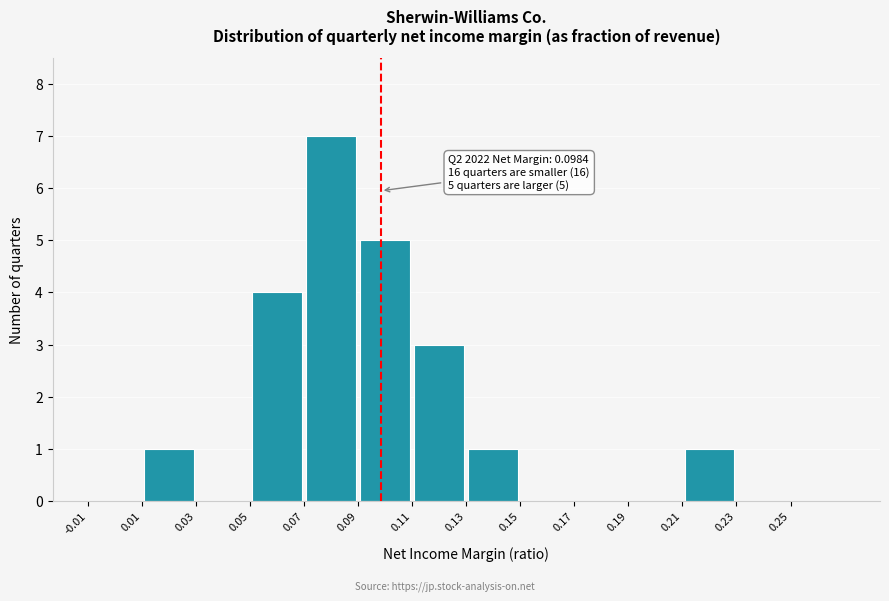

Over which range of the x-axis is the bar tallest?

0.07 to 0.09